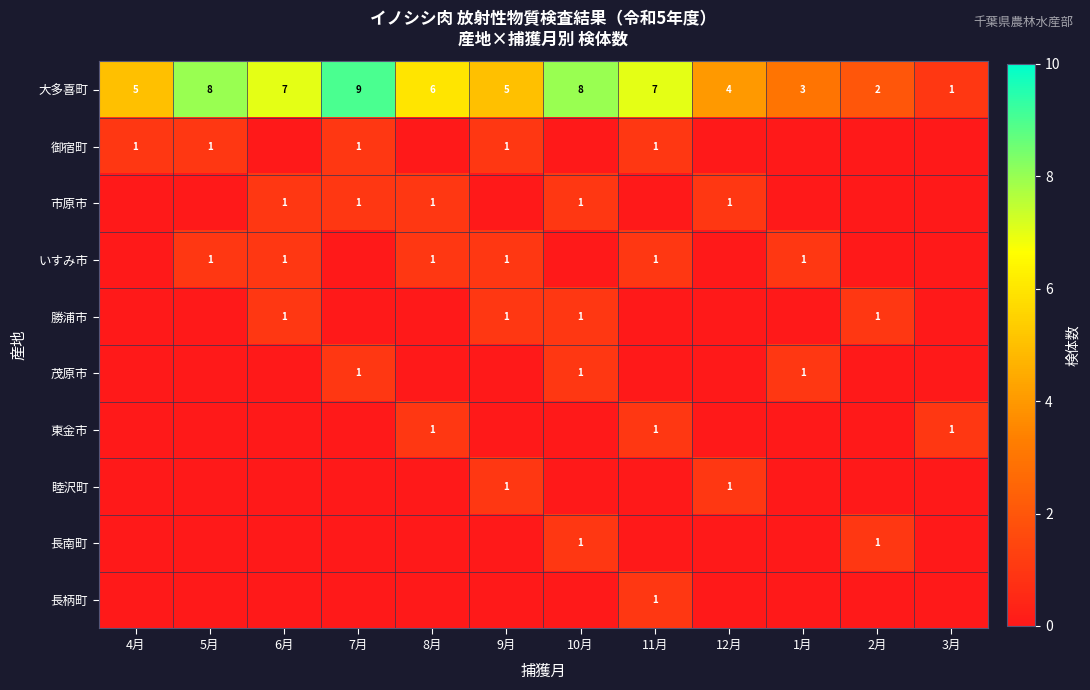

How many distinct data groups are displayed?

10